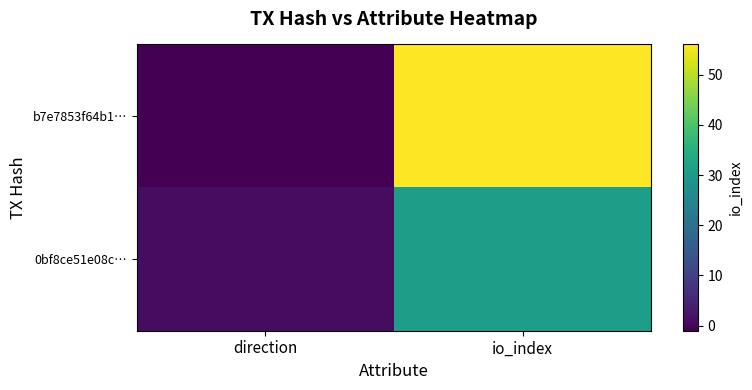

Between direction and io_index, which is larger?

io_index